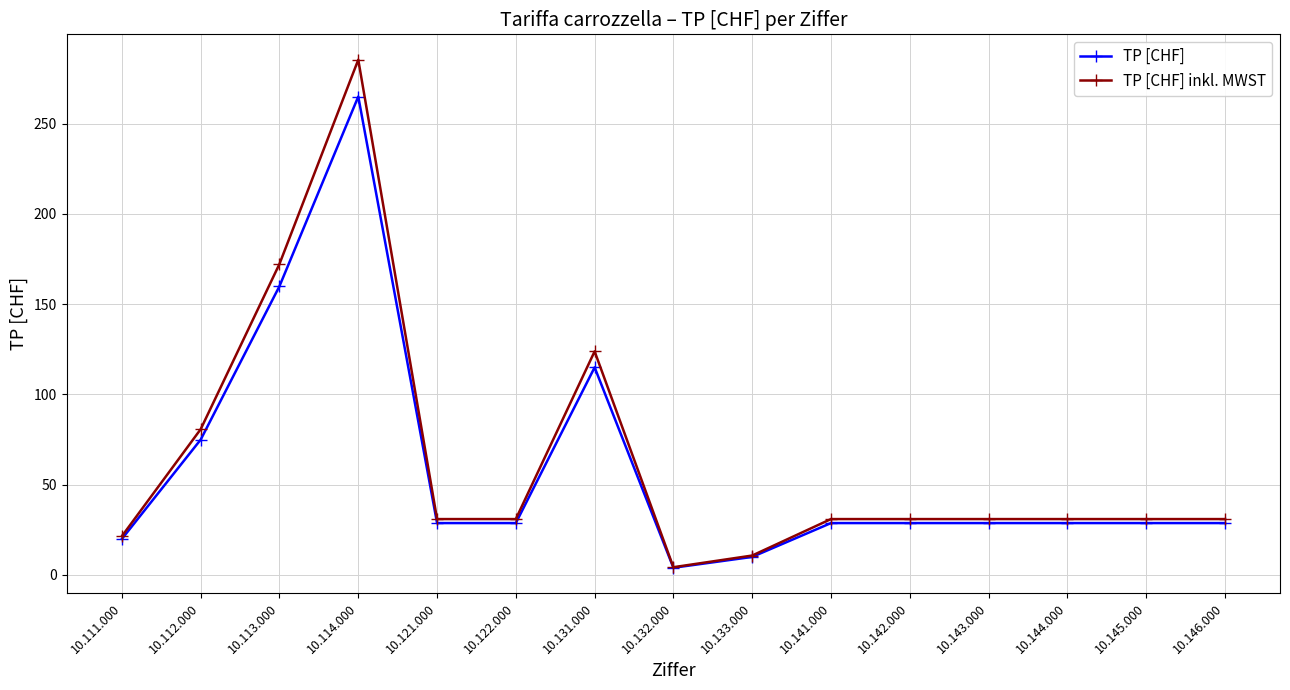

Reading left to right, extract all data points from this chart.

TP [CHF]: 10.111.000=20.0	10.112.000=75.0	10.113.000=160.0	10.114.000=265.0	10.121.000=28.8	10.122.000=28.8	10.131.000=115.0	10.132.000=4.0	10.133.000=10.0	10.141.000=28.8	10.142.000=28.8	10.143.000=28.8	10.144.000=28.8	10.145.000=28.8	10.146.000=28.8
TP [CHF] inkl. MWST: 10.111.000=21.5	10.112.000=80.8	10.113.000=172.3	10.114.000=285.4	10.121.000=31.0	10.122.000=31.0	10.131.000=123.9	10.132.000=4.3	10.133.000=10.8	10.141.000=31.0	10.142.000=31.0	10.143.000=31.0	10.144.000=31.0	10.145.000=31.0	10.146.000=31.0